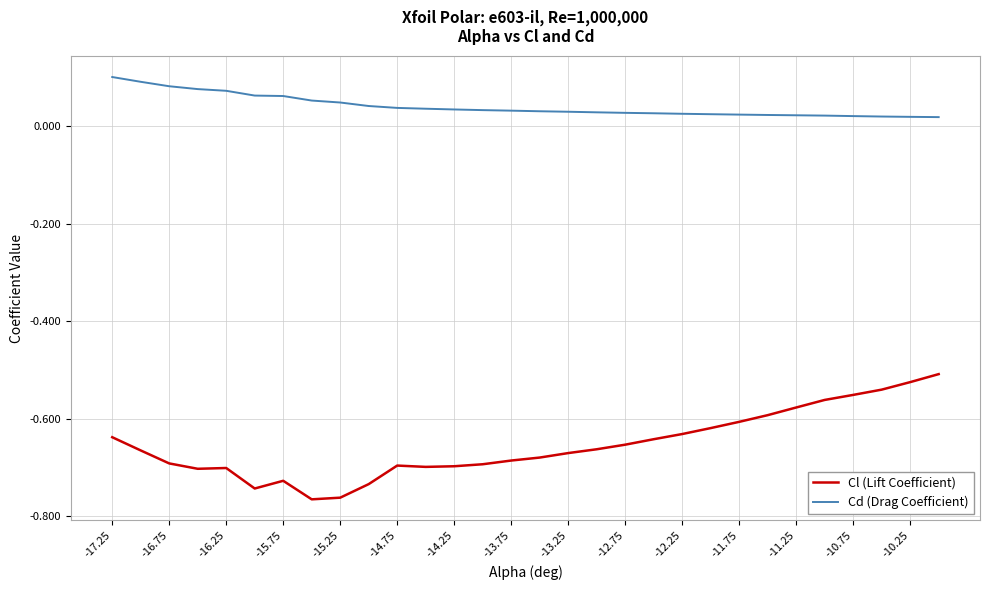

How many series are shown in this chart?

2